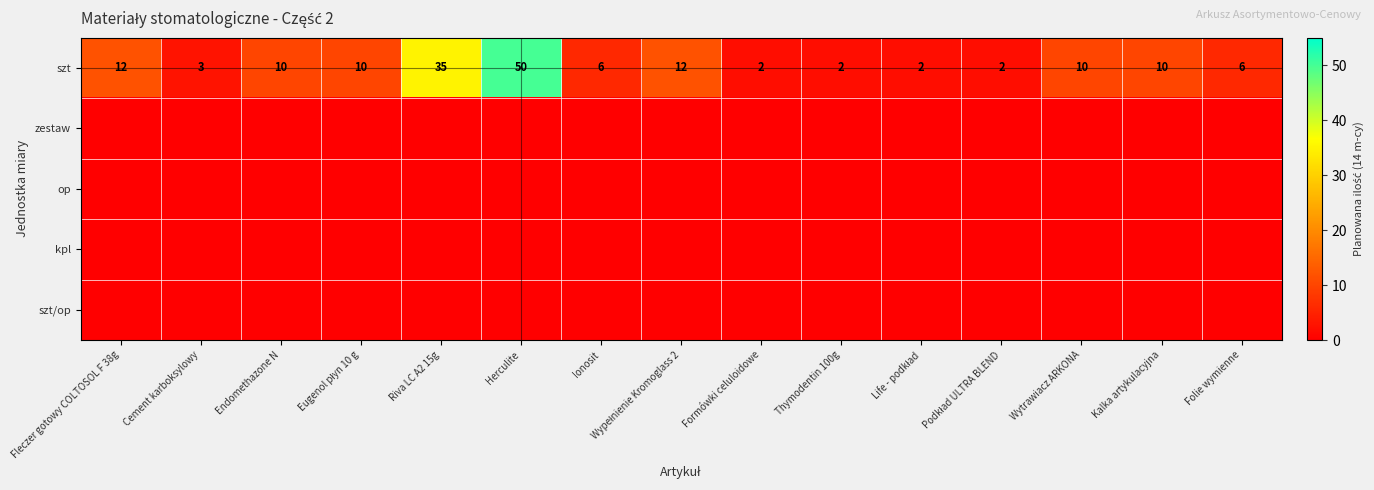

At which category does the chart reach its peak across all series?

Herculite